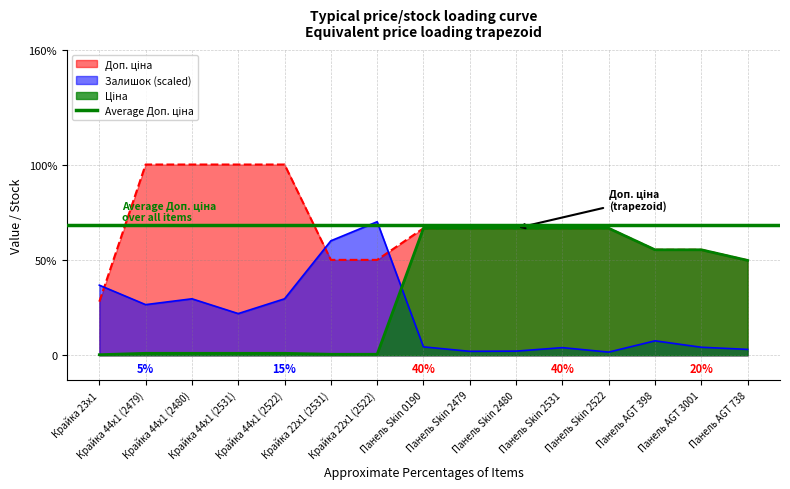

Where do Ціна and Залишок first cross each other?

Крайка 22x1 (2522) and Панель Skin 0190